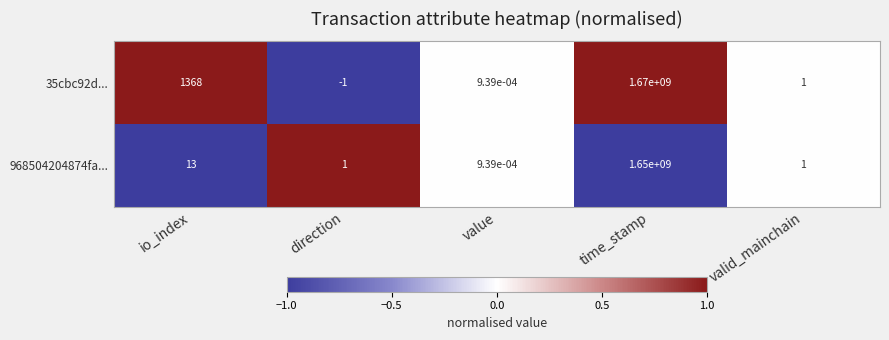

How many categories are shown in the chart?

5